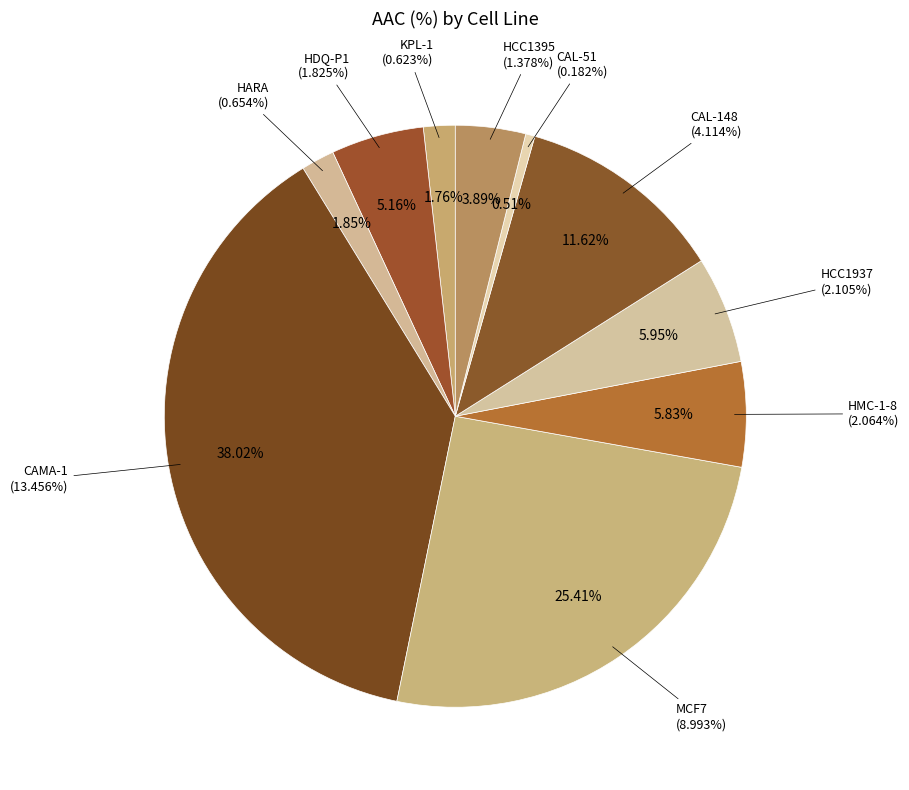

Is JIMT-1 the majority of the pie?

No